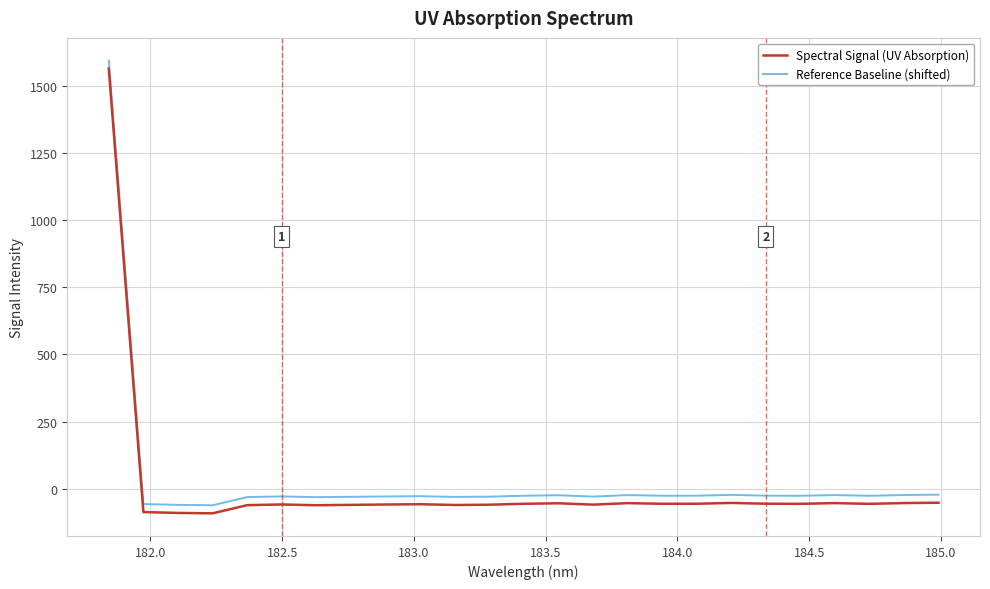

True or false: Spectral Signal (UV Absorption) and Reference Baseline (shifted) intersect in this chart.

False